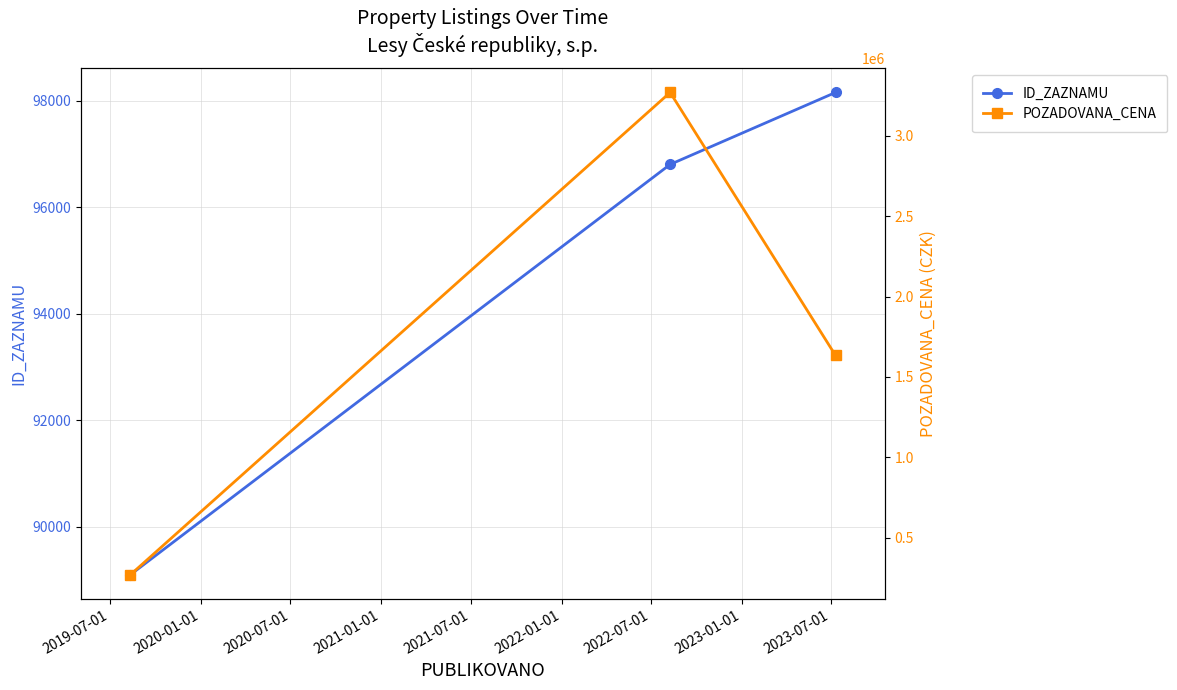

What is the maximum value for ID_ZAZNAMU?

98152